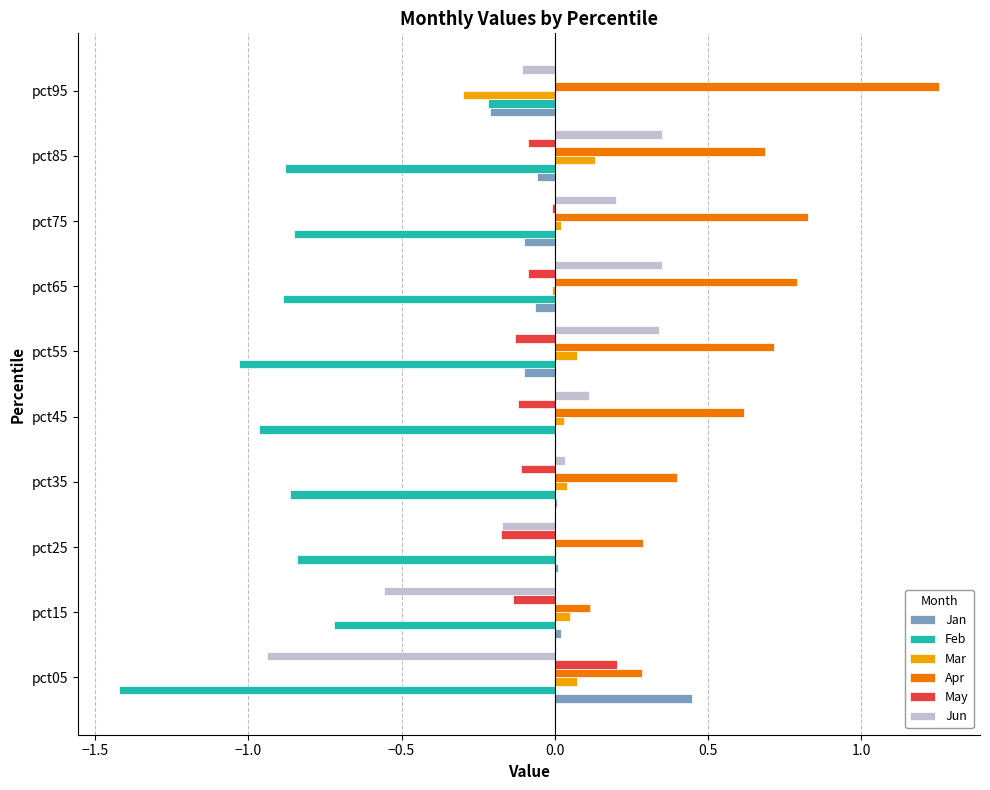

Read the Apr value at pct85.

0.7